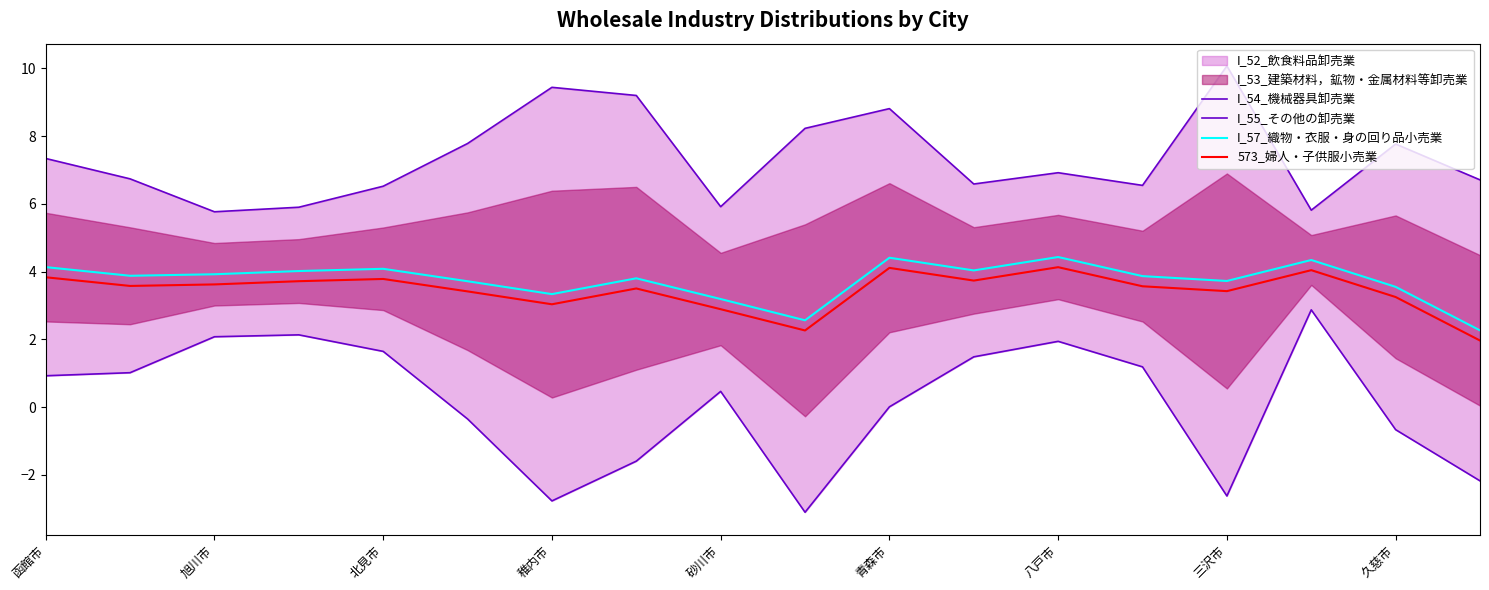

Where is I_57_織物・衣服・身の回り品小売業 nearest to the value 3?

砂川市